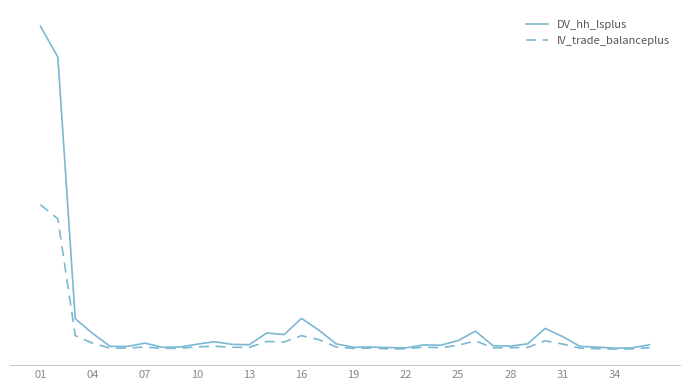

What are all the series names shown in the legend?

DV_hh_lsplus, IV_trade_balanceplus